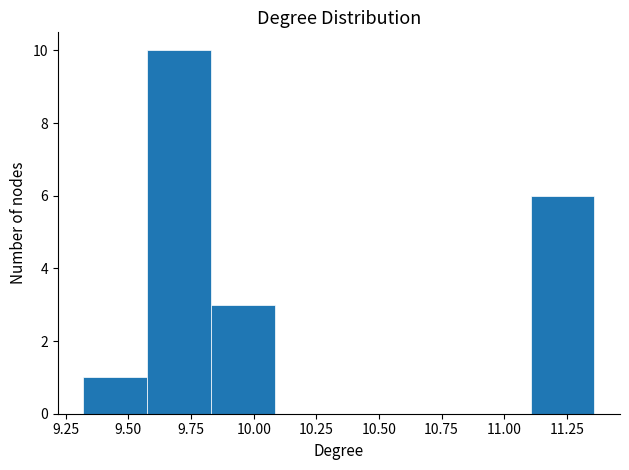

What is the height of the bar covering 9.575 to 9.830 on the x-axis? Neither the bar edges nor the heights are printed on the chart, so give them approximately, as read against the axes.

10